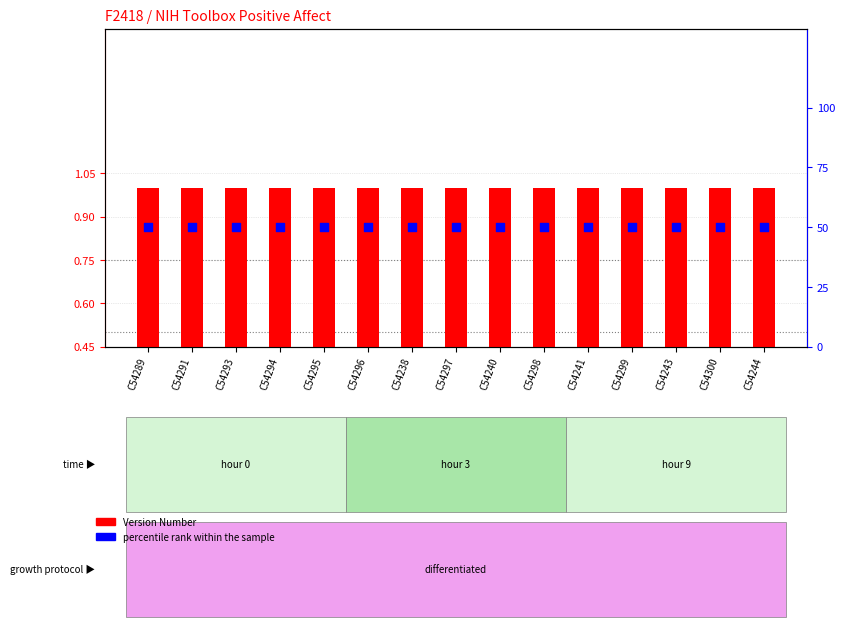

What is the total value across all series at C54289?

51